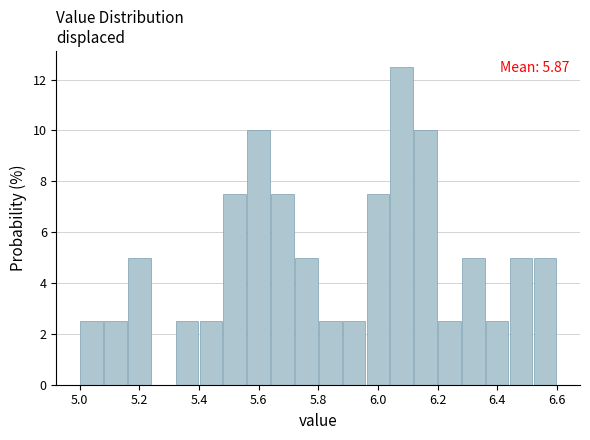

Over which range of the x-axis is the bar tallest?

6.04 to 6.12